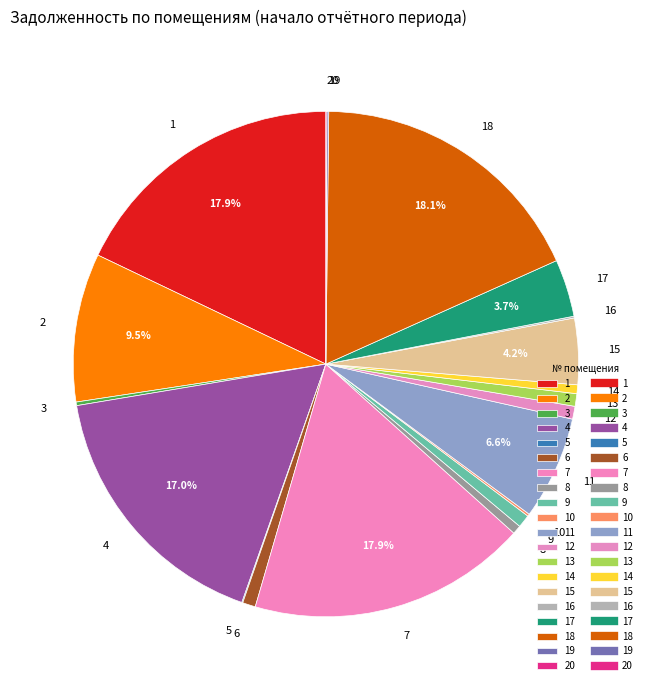

Which has a higher value, 4 or 12?

4